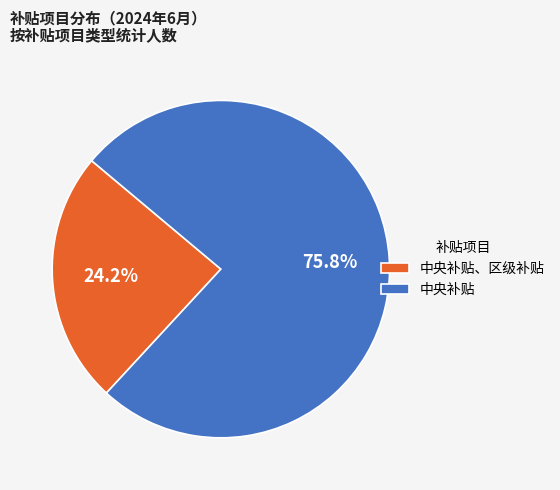

Which has a higher value, 中央补贴 or 中央补贴、区级补贴?

中央补贴